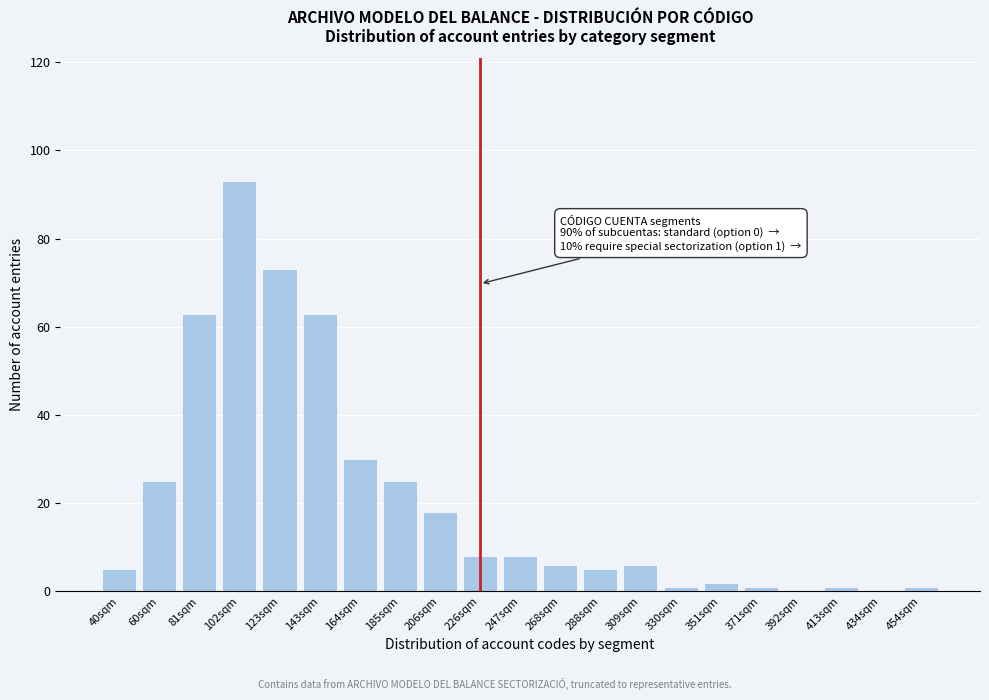

Reading right to left, extract all data points from this chart.

454sqm=1	434sqm=0	413sqm=1	392sqm=0	371sqm=1	351sqm=2	330sqm=1	309sqm=6	288sqm=5	268sqm=6	247sqm=8	226sqm=8	206sqm=18	185sqm=25	164sqm=30	143sqm=63	123sqm=73	102sqm=93	81sqm=63	60sqm=25	40sqm=5